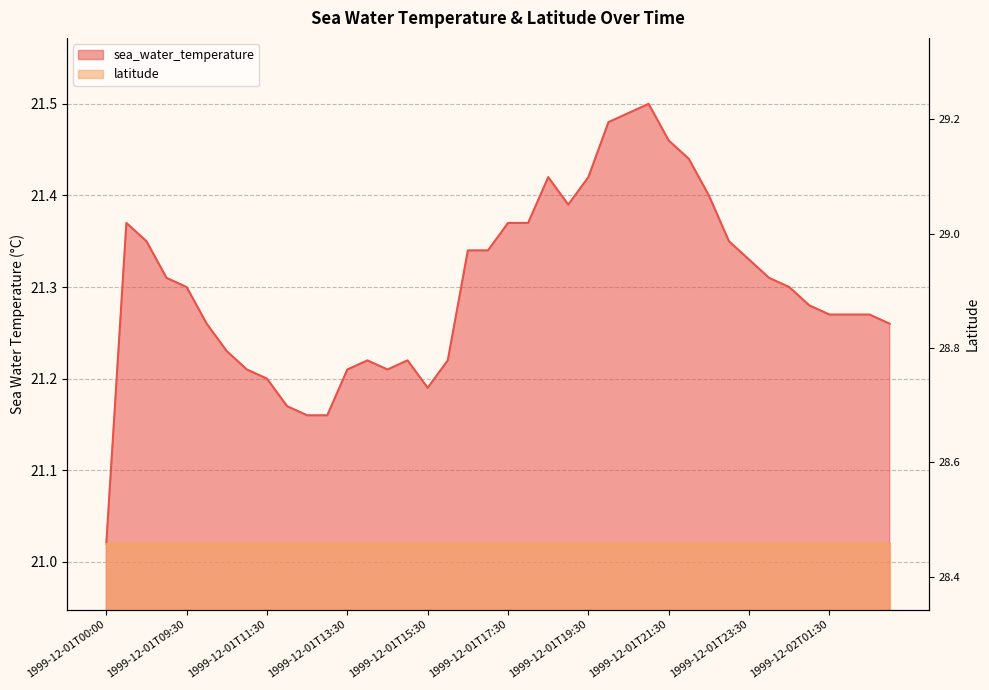

List the labels in order of value, largest first.

1999-12-01T21:00, 1999-12-01T20:30, 1999-12-01T20:00, 1999-12-01T21:30, 1999-12-01T22:00, 1999-12-01T18:30, 1999-12-01T19:30, 1999-12-01T22:30, 1999-12-01T19:00, 1999-12-01T08:00, 1999-12-01T17:30, 1999-12-01T18:00, 1999-12-01T08:30, 1999-12-01T23:00, 1999-12-01T16:30, 1999-12-01T17:00, 1999-12-01T23:30, 1999-12-01T09:00, 1999-12-02T00:00, 1999-12-01T09:30, 1999-12-02T00:30, 1999-12-02T01:00, 1999-12-02T01:30, 1999-12-02T02:00, 1999-12-02T02:30, 1999-12-01T10:00, 1999-12-02T03:00, 1999-12-01T10:30, 1999-12-01T14:00, 1999-12-01T15:00, 1999-12-01T16:00, 1999-12-01T11:00, 1999-12-01T13:30, 1999-12-01T14:30, 1999-12-01T11:30, 1999-12-01T15:30, 1999-12-01T12:00, 1999-12-01T12:30, 1999-12-01T13:00, 1999-12-01T00:00